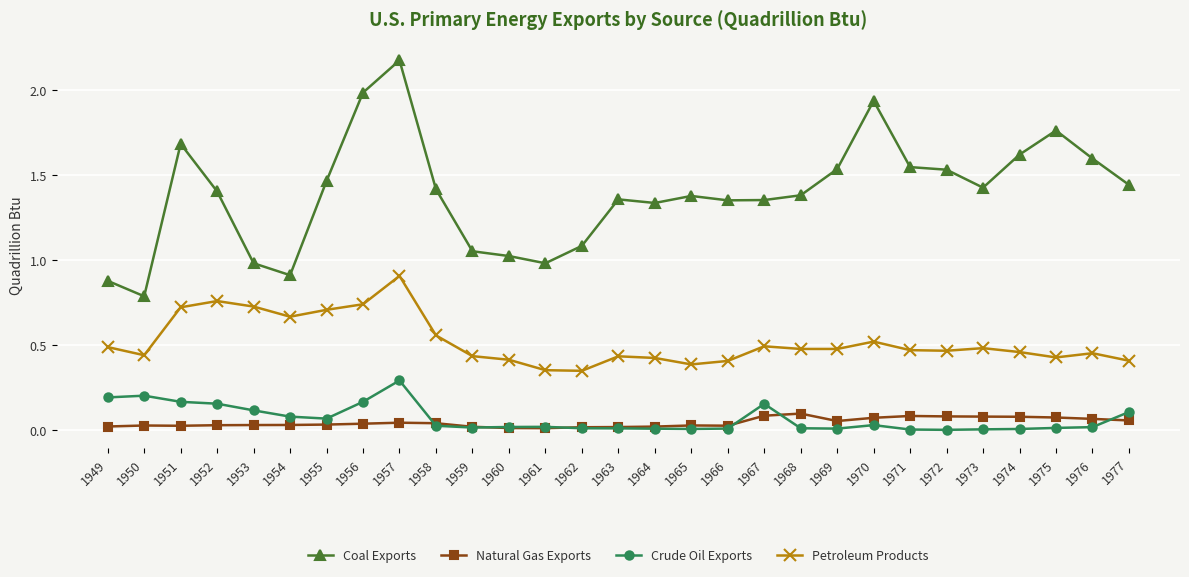

Which series has the widest spread of values?

Coal Exports